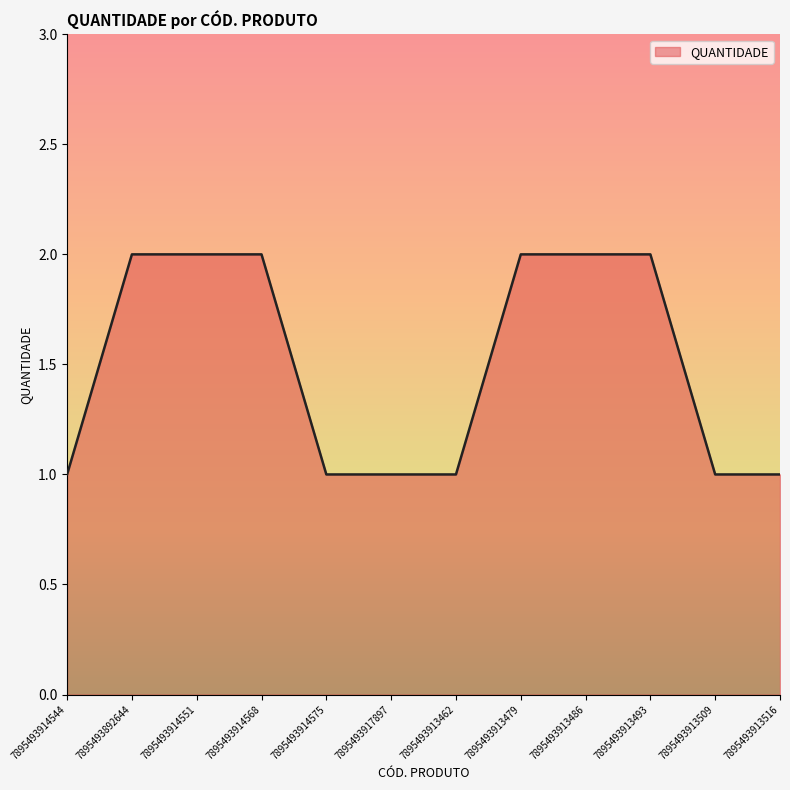

Does the chart have visible grid lines?

No